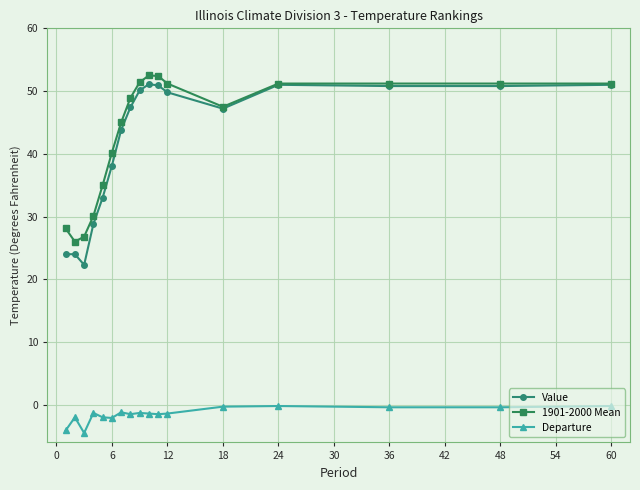

True or false: Departure has more than 2 points higher than both neighbors.

True